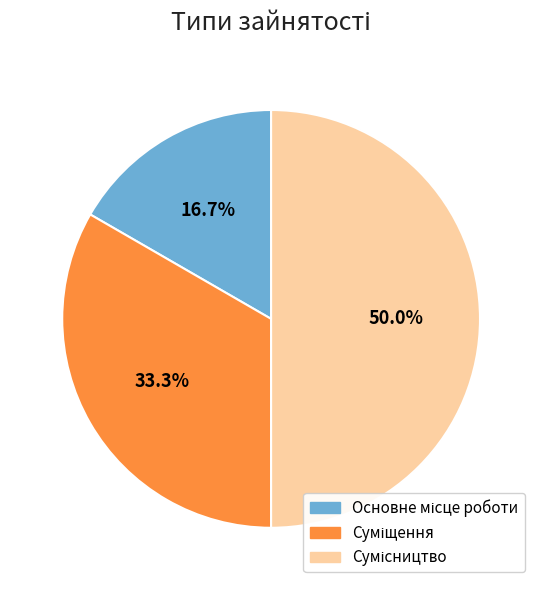

Which slice is the smallest?

Основне місце роботи